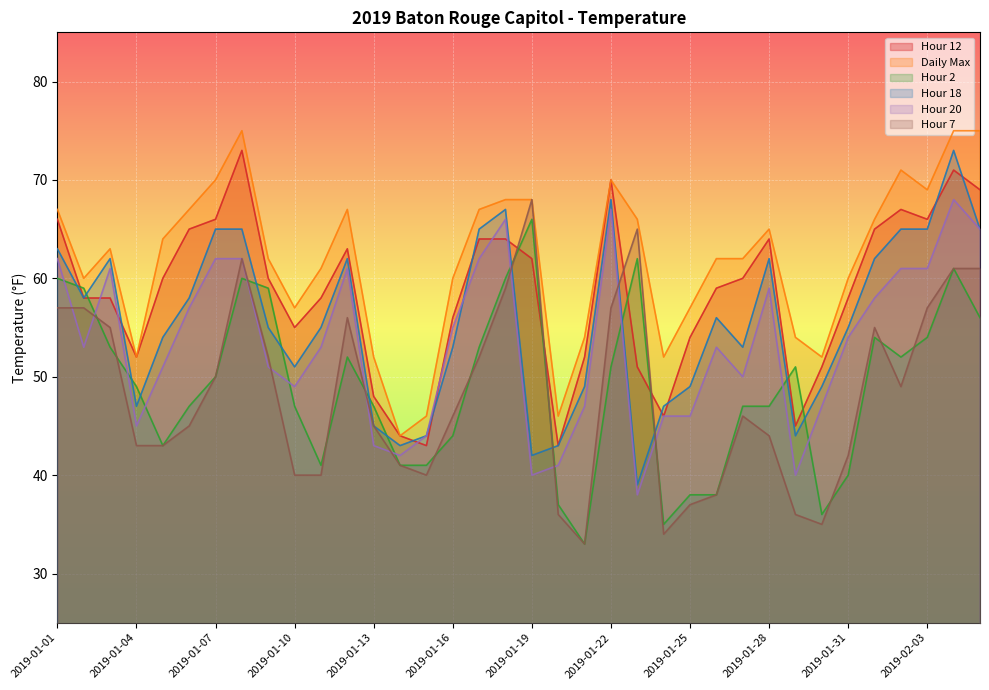

The value of Hour 7 at 2019-02-03 is 57. True or false?

True